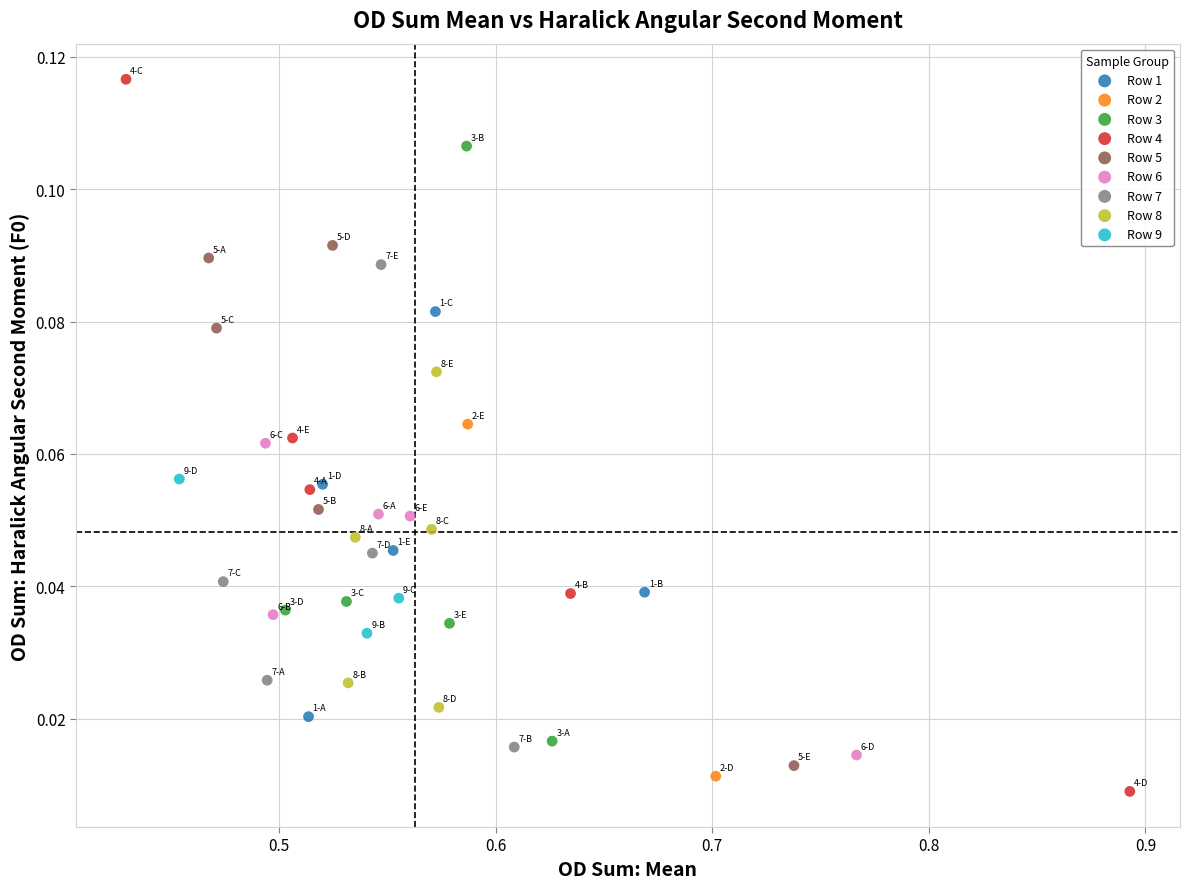

Which series has the widest spread of Y values?

Row 4